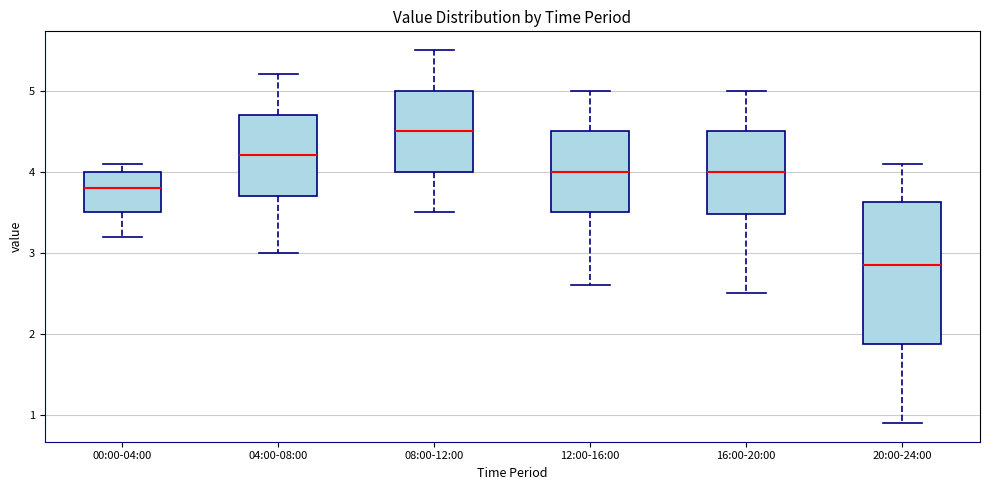

Reading left to right, read every box against the y-axis: the position of its median line, the range the box covers, and the ends of its whiskers. The values are not printed on the chart, so give them approximately, as read against the axis.

00:00-04:00: median 3.8, box 3.5 to 4.0, whiskers 3.2 to 4.1
04:00-08:00: median 4.2, box 3.7 to 4.7, whiskers 3.0 to 5.2
08:00-12:00: median 4.5, box 4.0 to 5.0, whiskers 3.5 to 5.5
12:00-16:00: median 4.0, box 3.5 to 4.5, whiskers 2.6 to 5.0
16:00-20:00: median 4.0, box 3.5 to 4.5, whiskers 2.5 to 5.0
20:00-24:00: median 2.9, box 1.9 to 3.6, whiskers 0.9 to 4.1